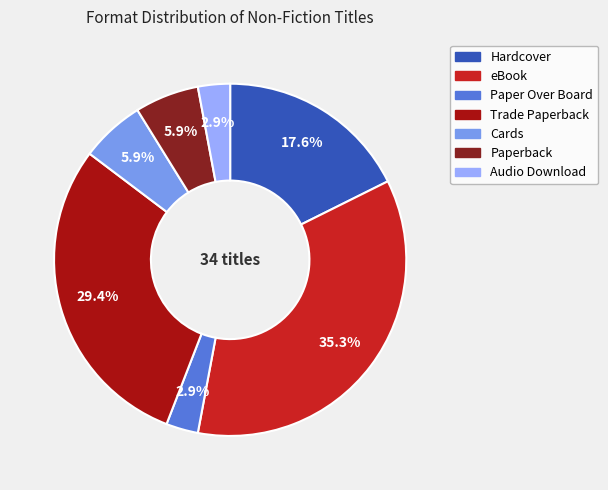

True or false: Hardcover accounts for 29% of the total.

False